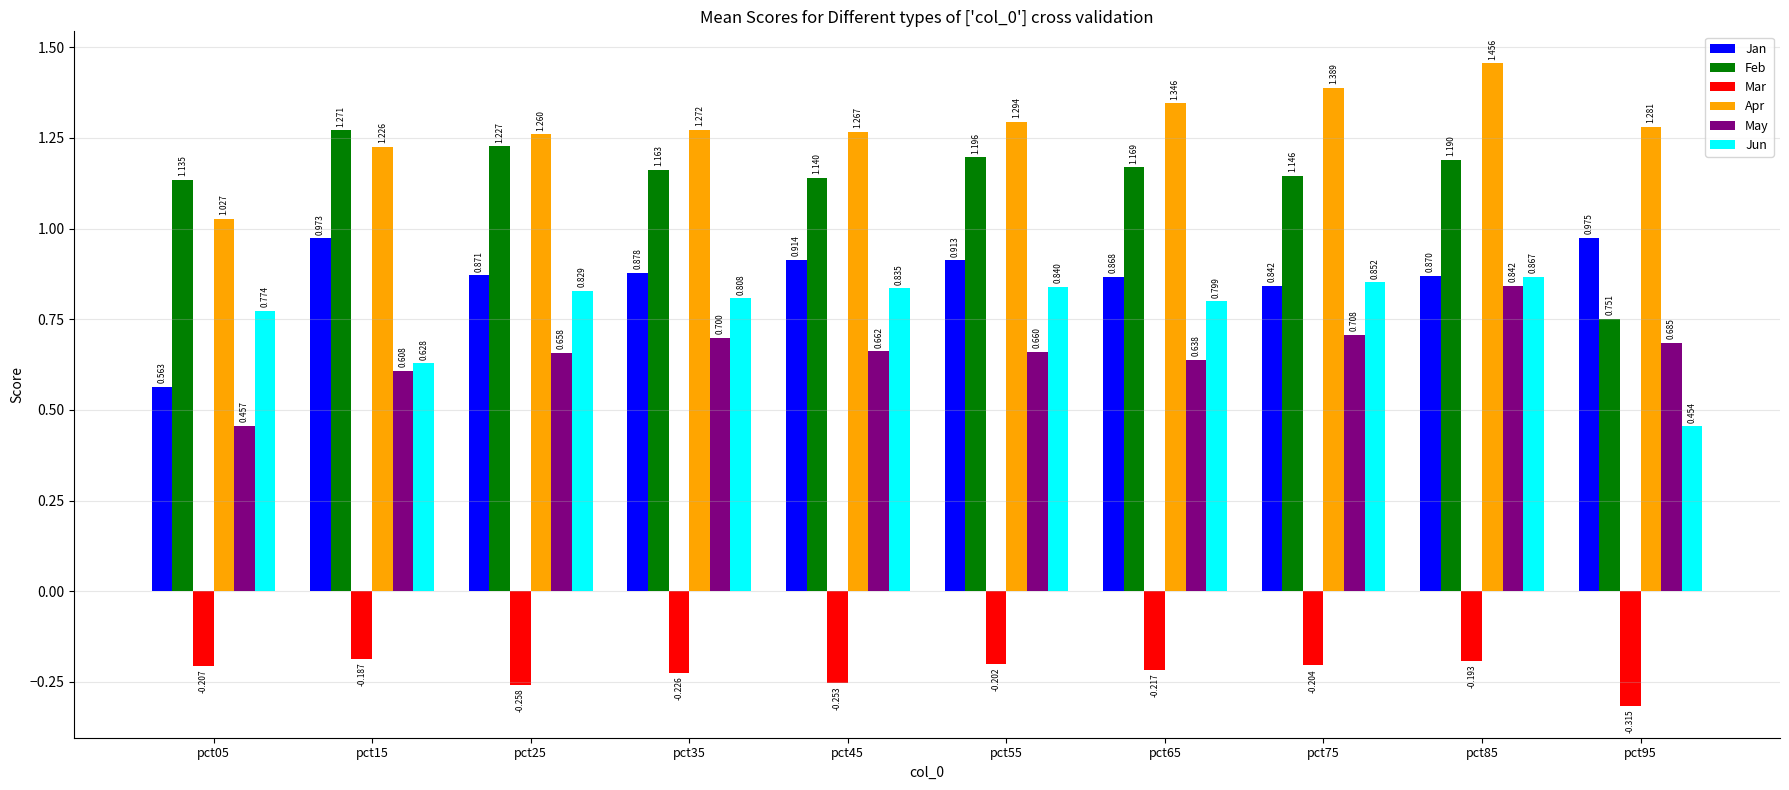

Rank the series by their maximum value, from lowest to highest.

Mar, May, Jun, Jan, Feb, Apr